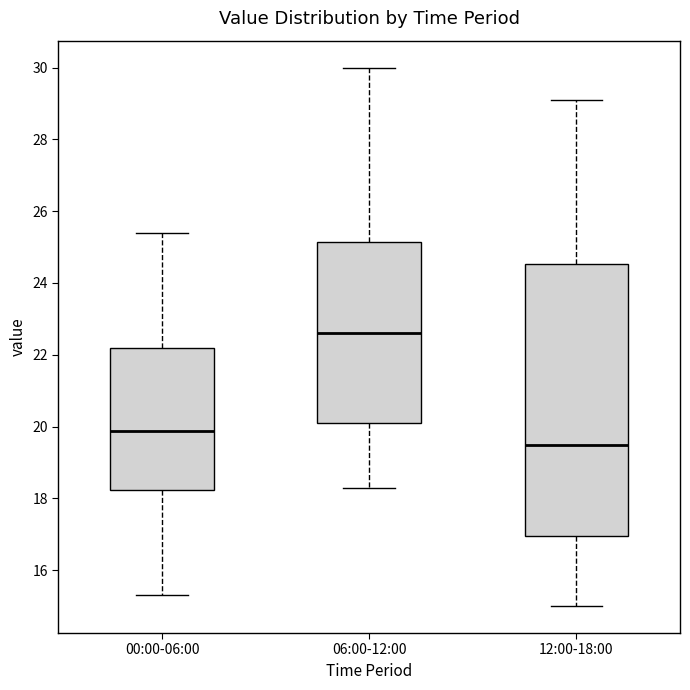

Comparing the boxes themselves (not the whiskers), which one is the tallest?

12:00-18:00